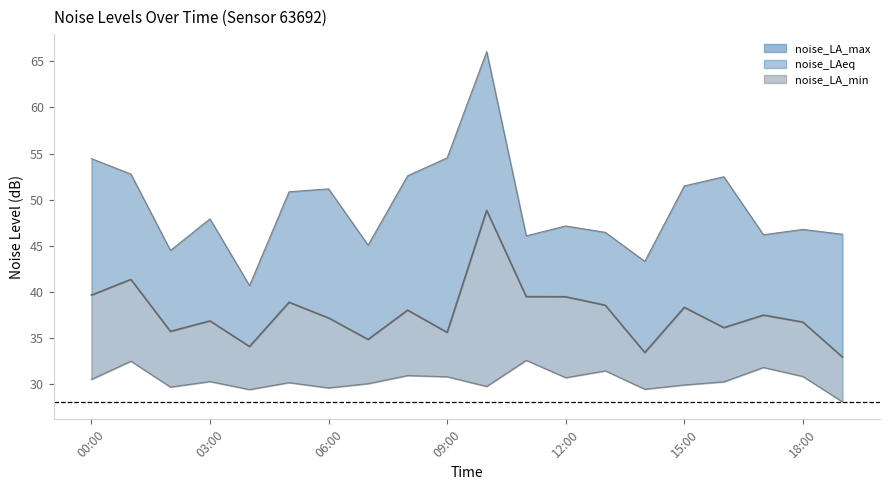

What is the sum of the noise_LA_min values at 19:00 and 03:00?

58.3